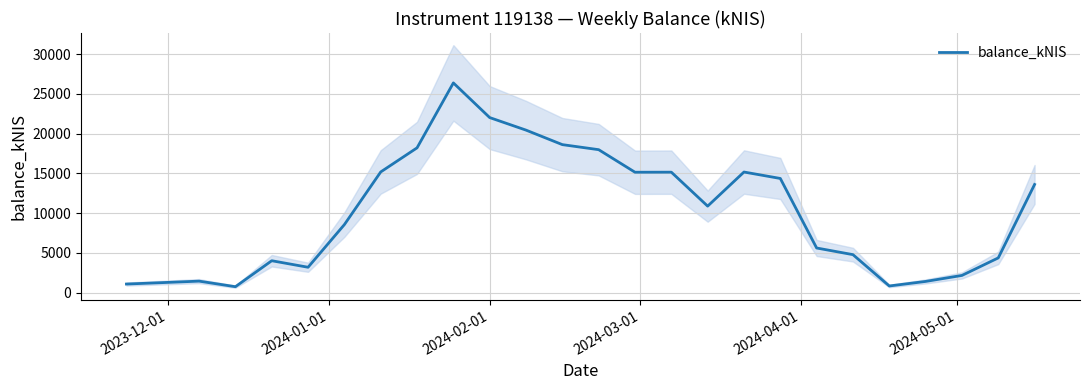

What is the difference between the second highest and minimum values?

21270.8